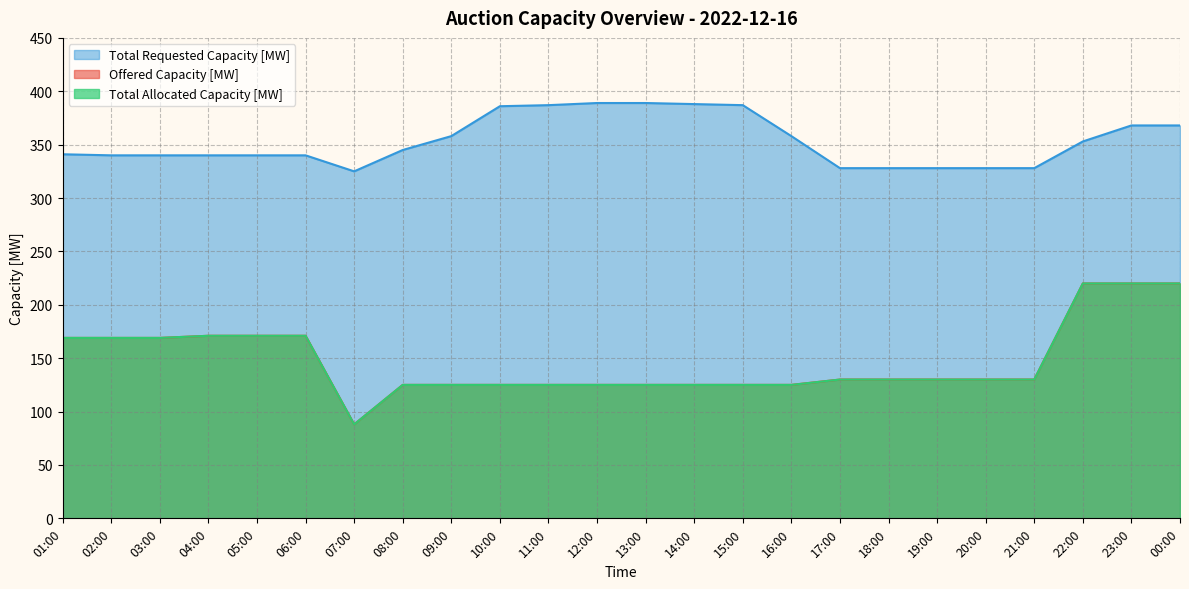

What are all the series names shown in the legend?

Offered Capacity [MW], Total Requested Capacity [MW], Total Allocated Capacity [MW]